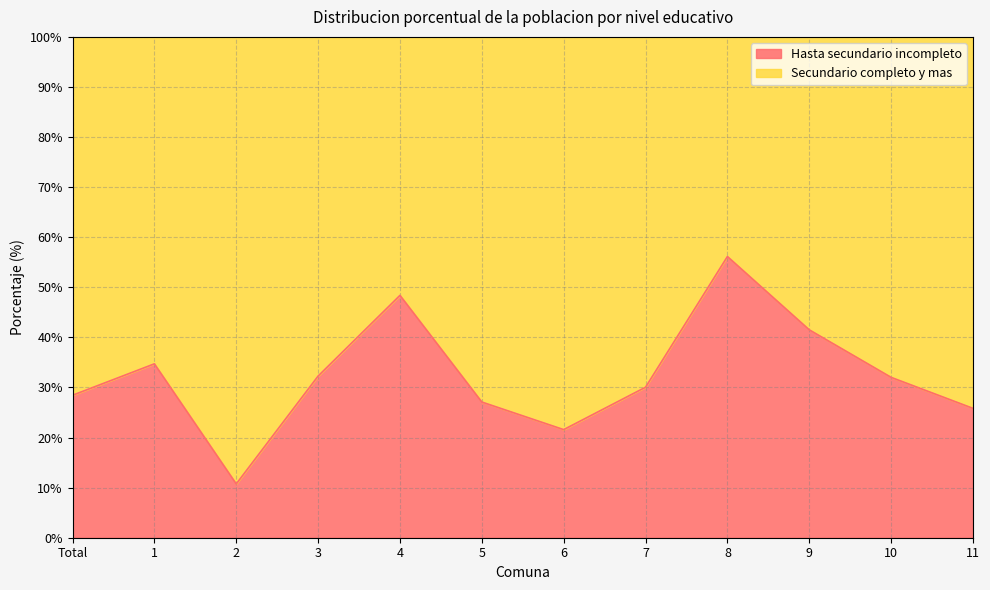

What is the average value?

32.4